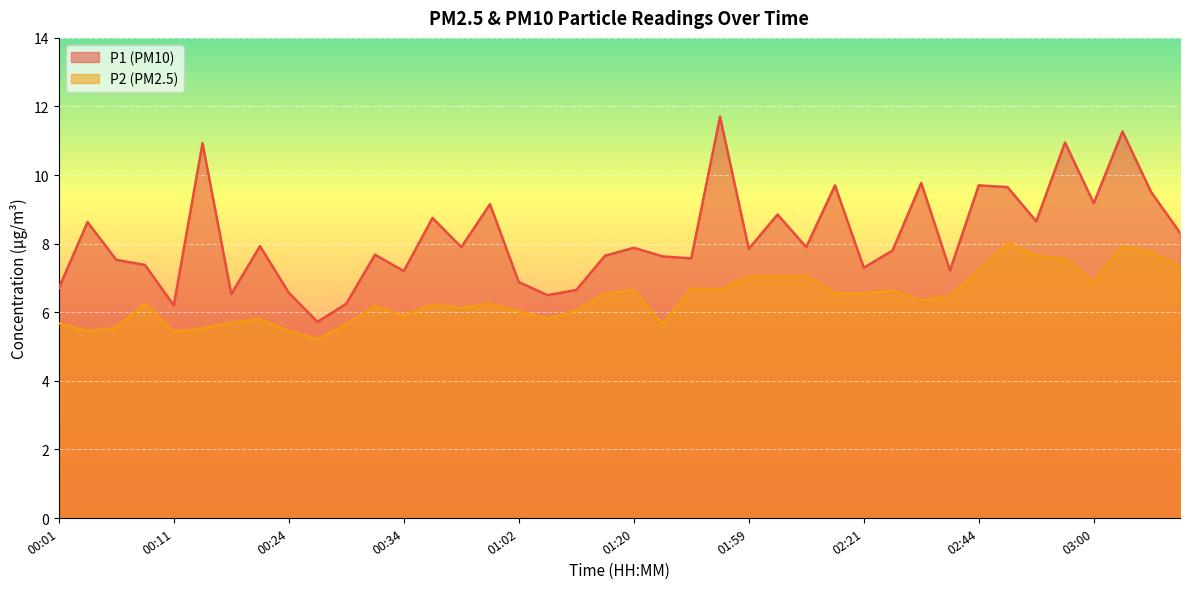

What are all the series names shown in the legend?

P1 (PM10), P2 (PM2.5)